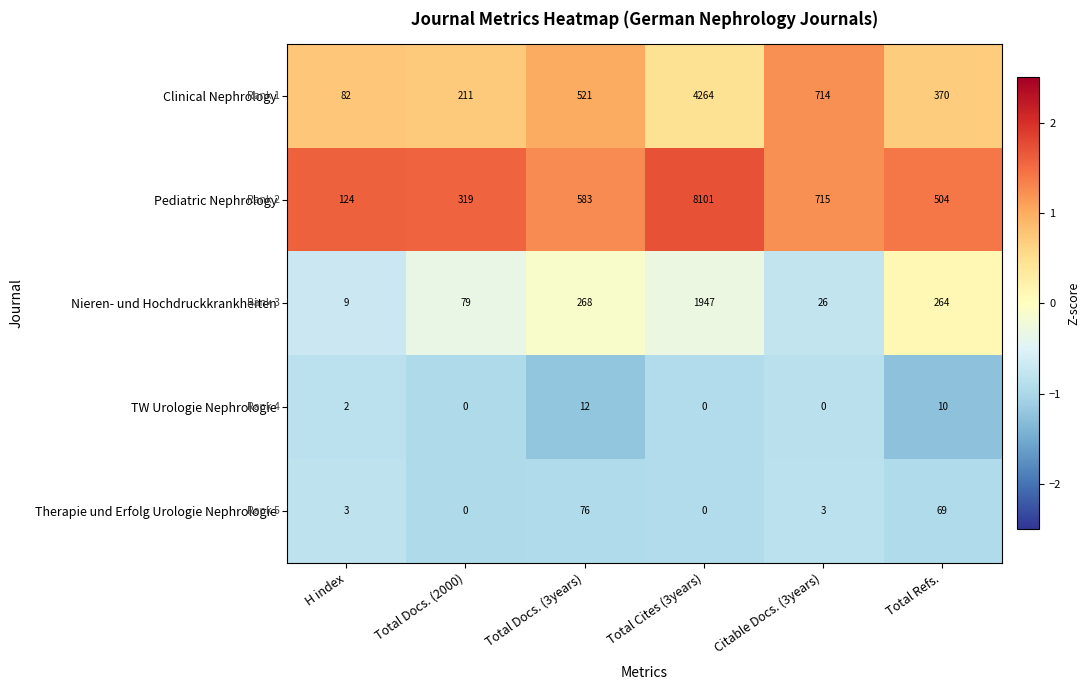

True or false: Pediatric Nephrology has a value of 583 at Total Docs. (3years).

True